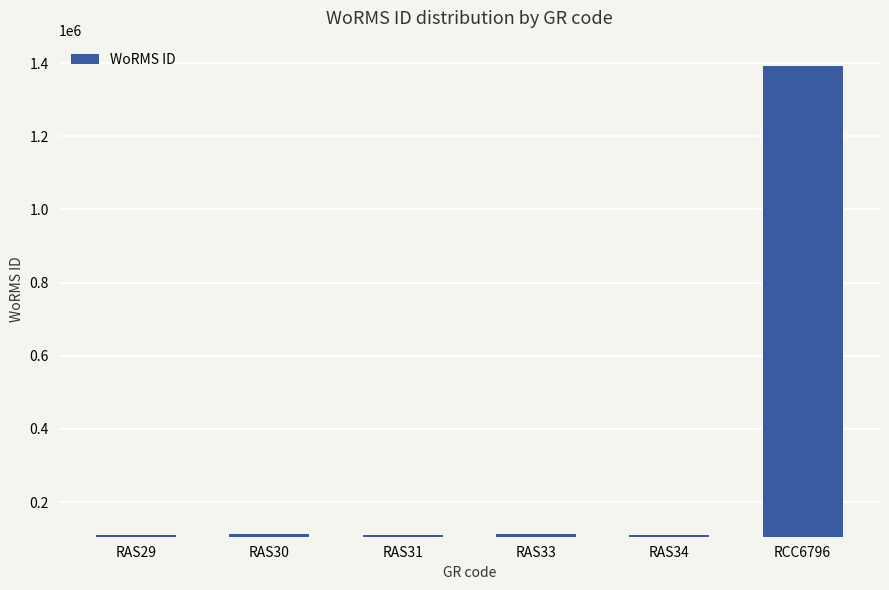

What is the minimum value shown in the chart?

110731